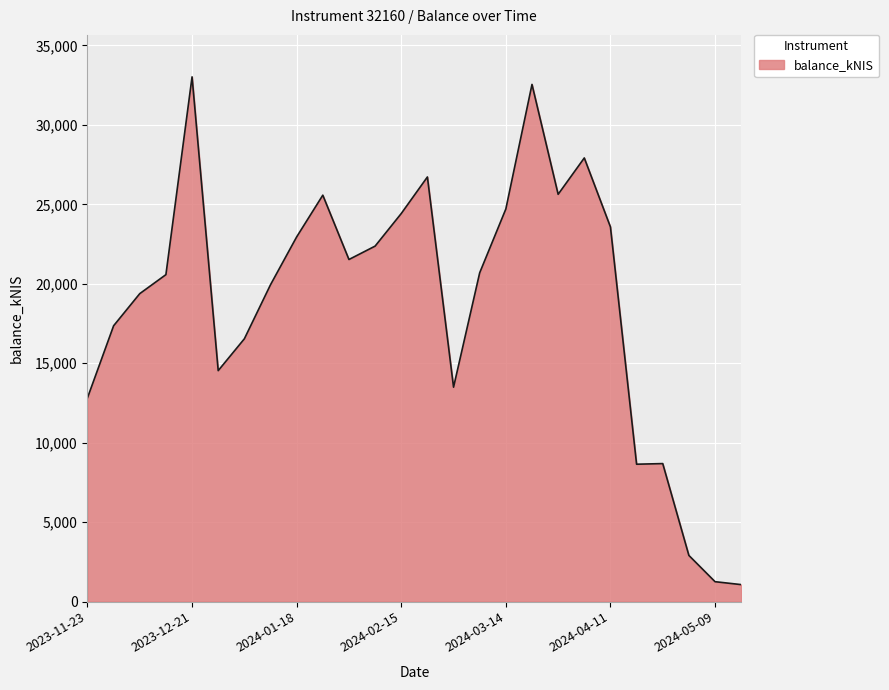

What is the smallest value displayed?

1064.9